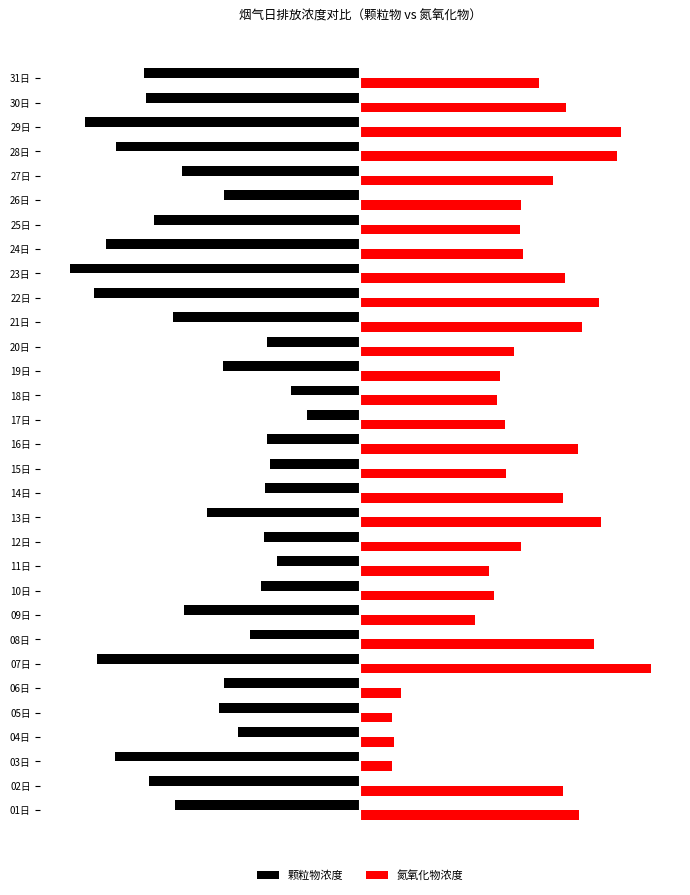

At how many categories does at least one series exceed 0?

31